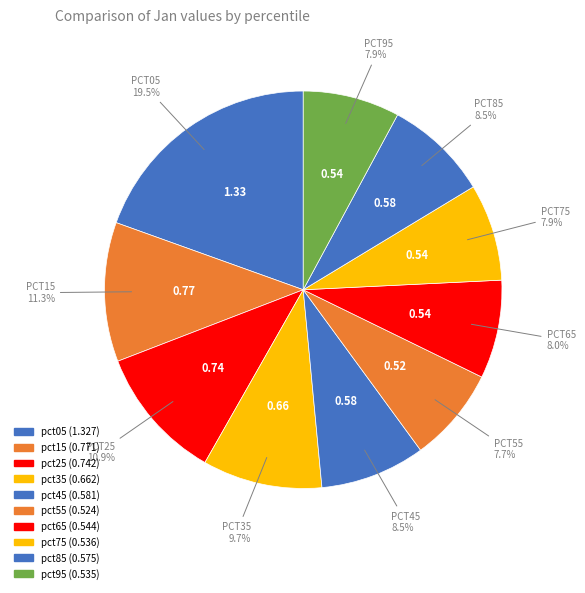

Does pct75 account for over 50% of the chart?

No